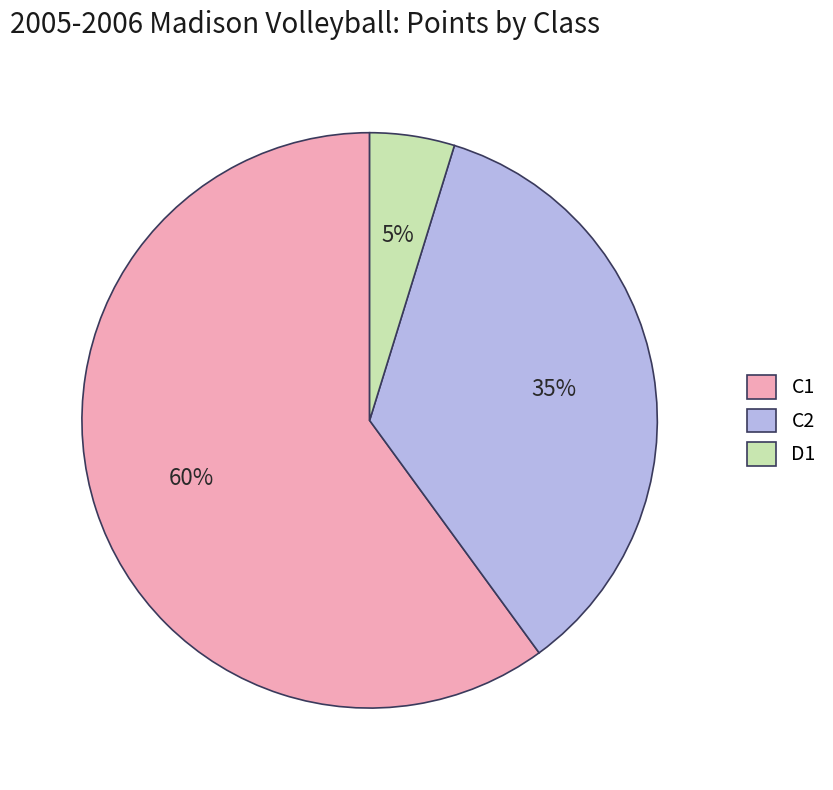

True or false: C2 accounts for 40% of the total.

False